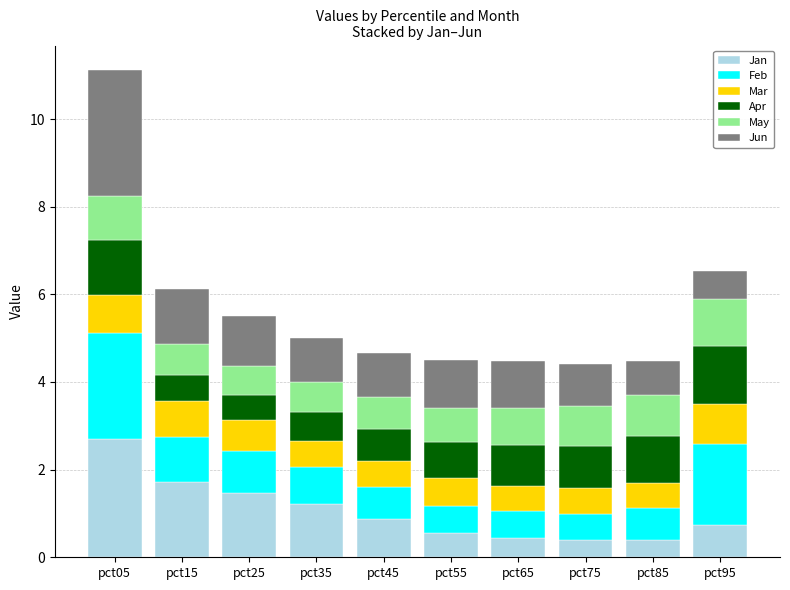

What is the total value across all series at pct45?

4.7